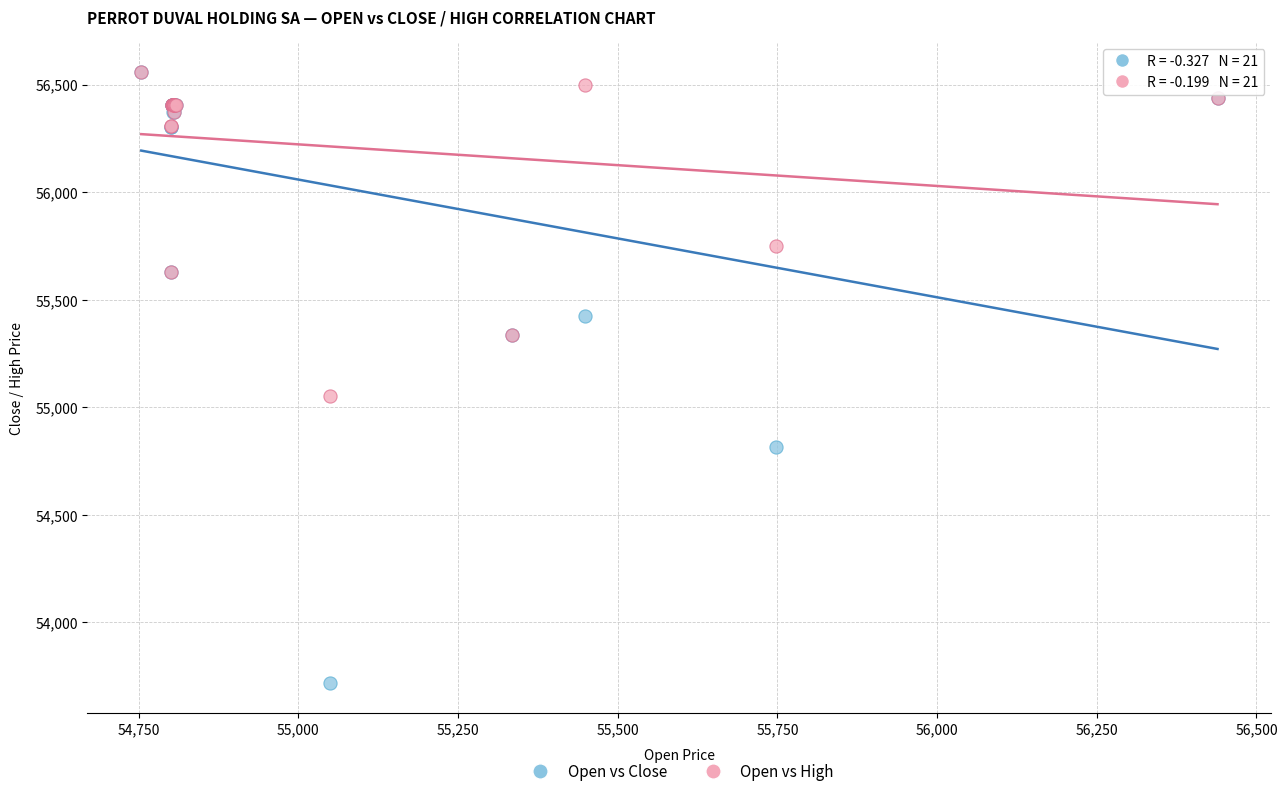

Which series reaches the minimum Y coordinate?

Open vs Close